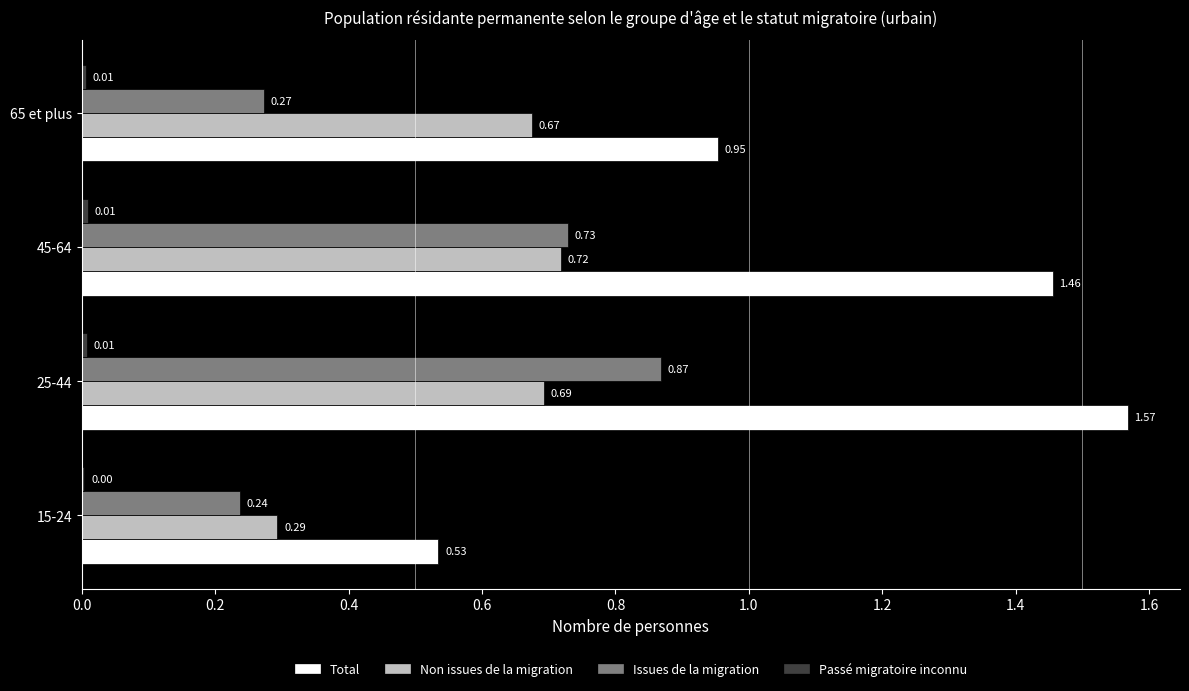

At which category is the sum across all series the highest?

25-44